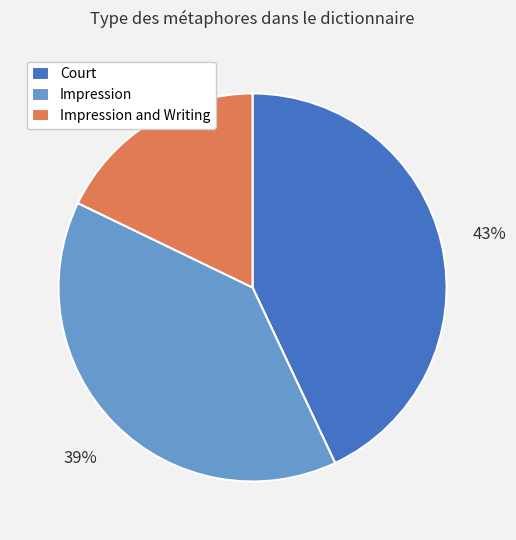

To the nearest percent, what portion does Impression represent?

39%